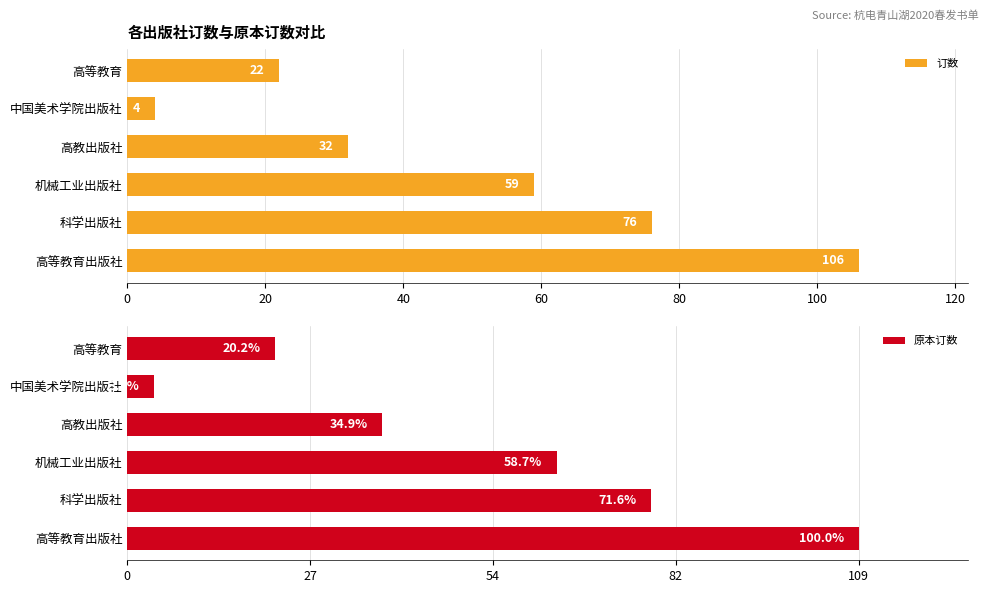

At which label does 订数 reach its peak?

高等教育出版社